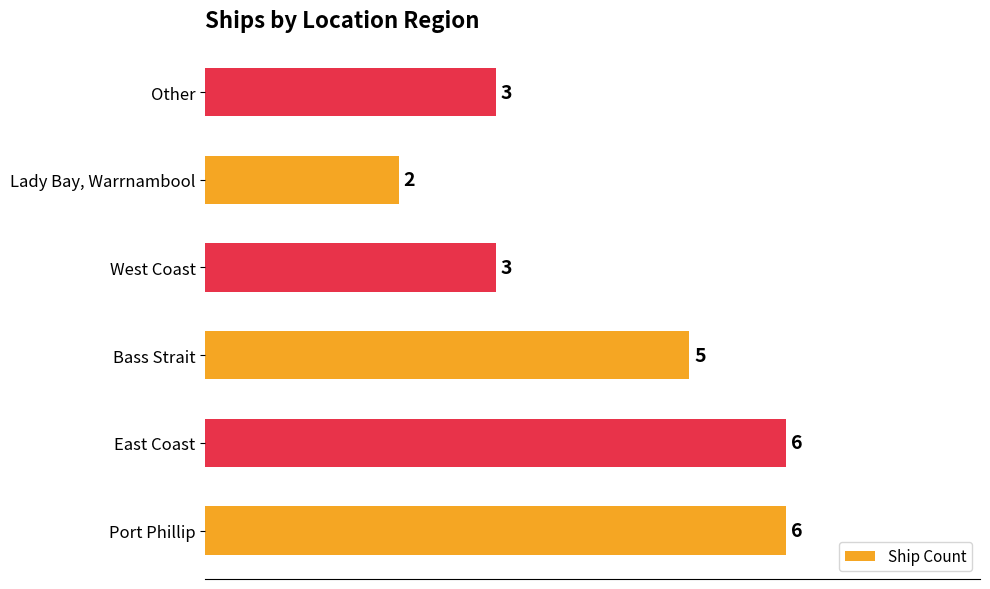

How many bars are there in total?

6